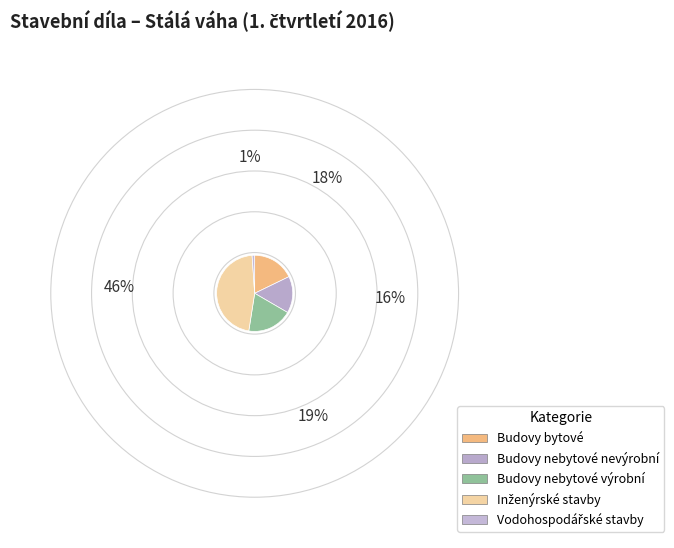

Do Vodohospodářské stavby and Budovy nebytové nevýrobní together represent more than half of the pie?

No